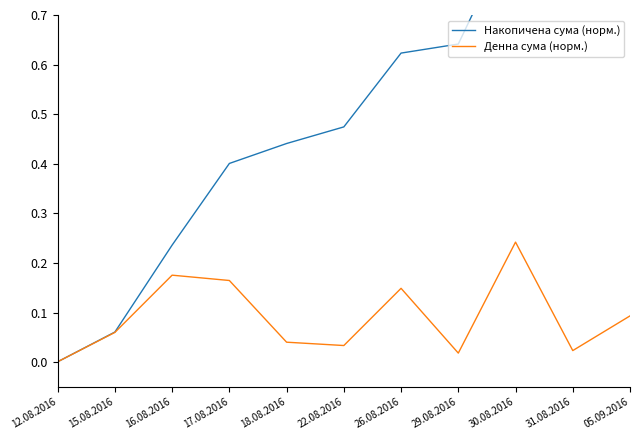

Reading right to left, list all the values displayed in this chart.

Накопичена сума (норм.): 1.0	0.9	0.9	0.6	0.6	0.5	0.4	0.4	0.2	0.1	0.0
Денна сума (норм.): 0.1	0.0	0.2	0.0	0.1	0.0	0.0	0.2	0.2	0.1	0.0